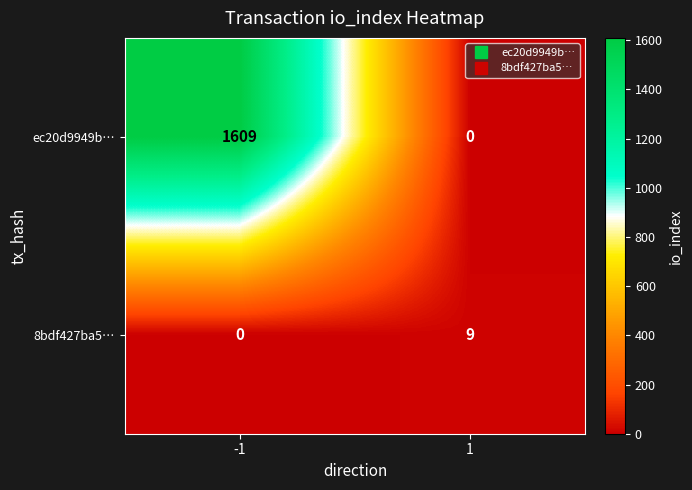

Reading left to right, transcribe all the data shown in this chart.

ec20d9949b…: -1=1609	1=0
8bdf427ba5…: -1=0	1=9